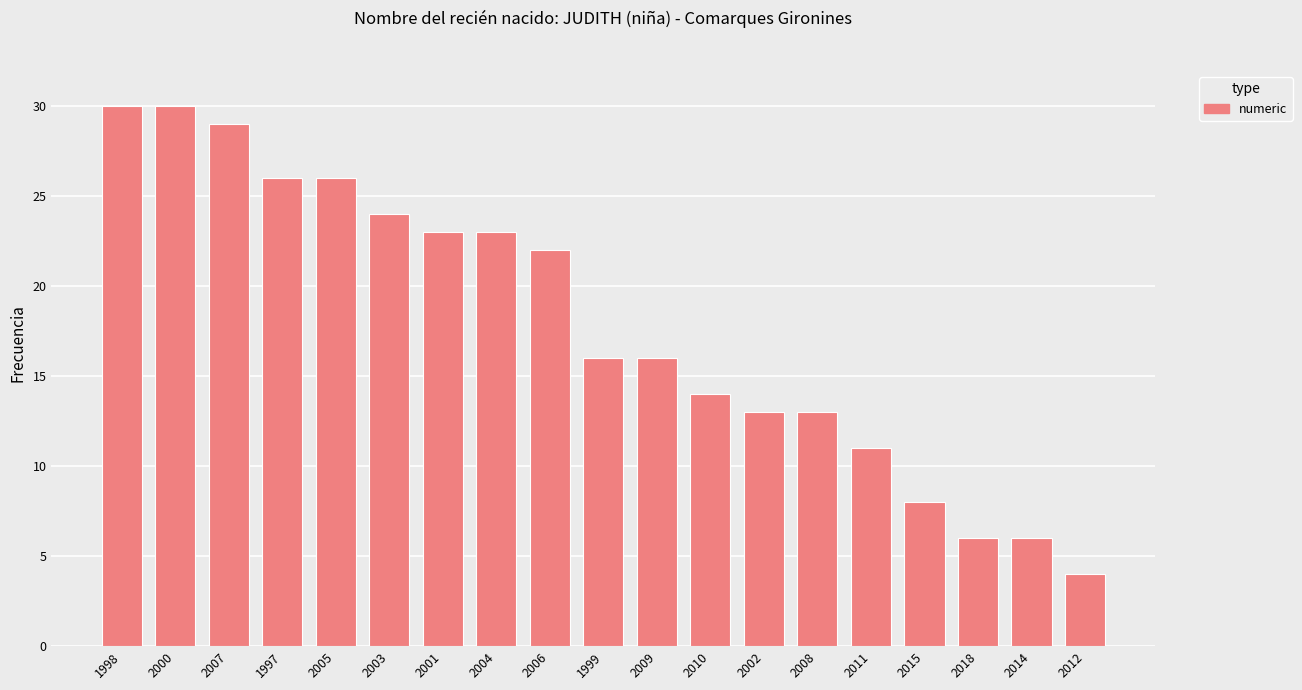

What position from the right is 2011?

5